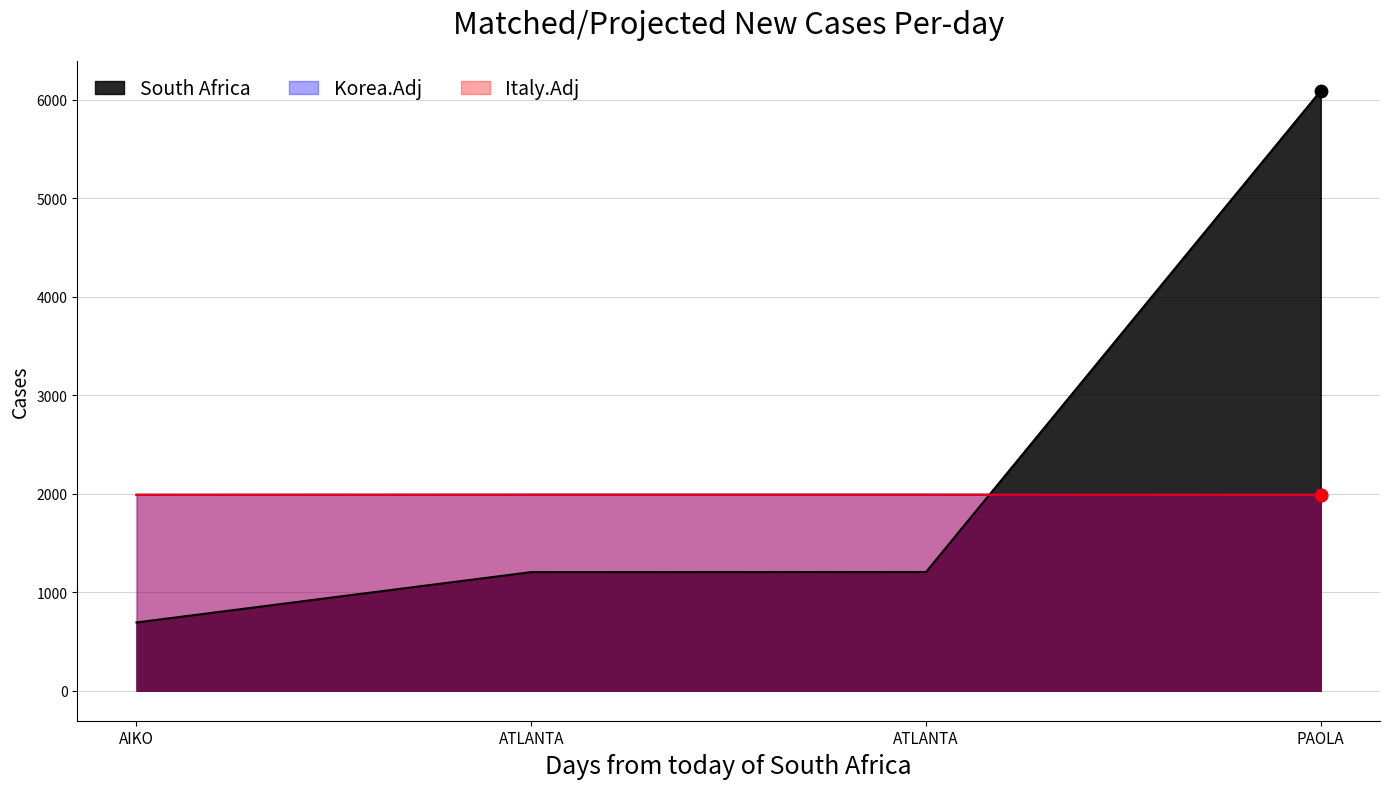

At how many categories does at least one series exceed 3534?

1